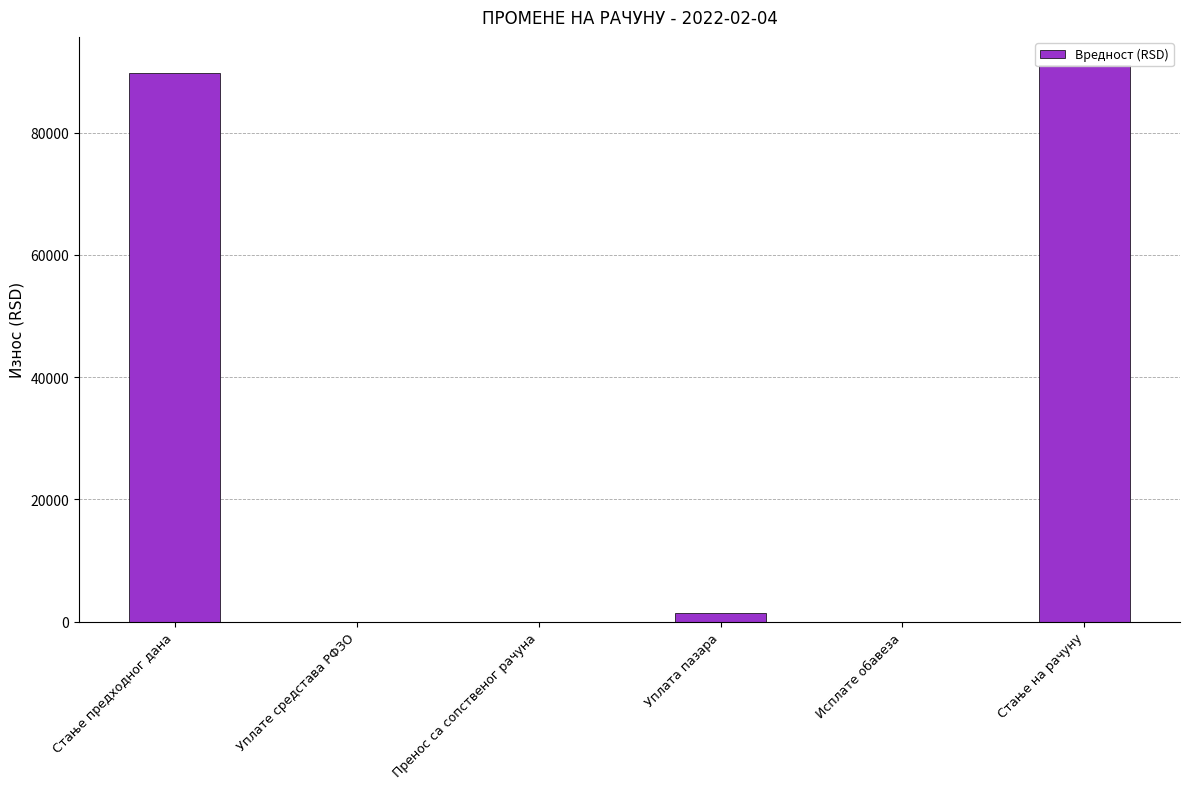

What is the sum of the values at Уплате средстава РФЗО and Уплата пазара?

1350.0